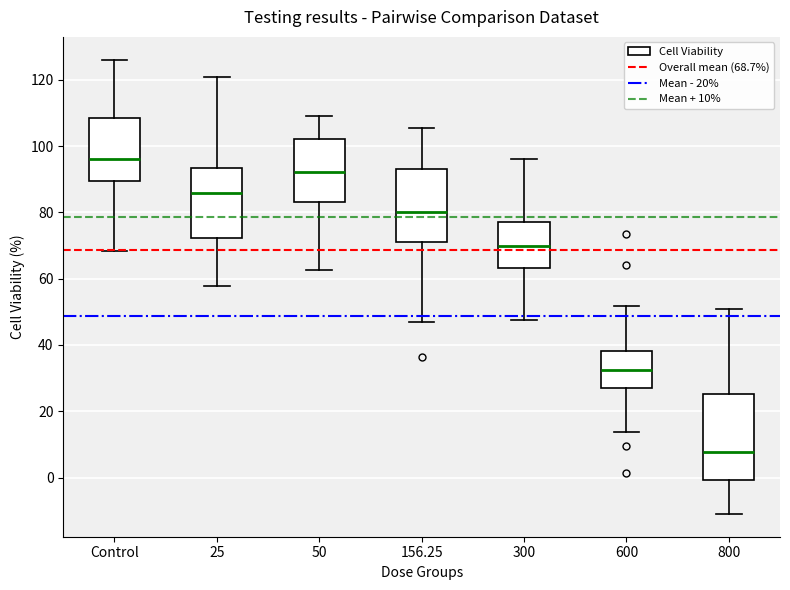

Reading left to right, transcribe this box plot: for each box, give where its median line is, the range the box spans, and where its two whiskers end, as read against the y-axis. The values are not printed on the chart, so give them approximately, as read against the axis.

Control: median 96, box 90 to 108, whiskers 68 to 126
25: median 86, box 72 to 94, whiskers 58 to 120
50: median 92, box 84 to 102, whiskers 62 to 110
156.25: median 80, box 72 to 94, whiskers 46 to 106
300: median 70, box 64 to 78, whiskers 48 to 96
600: median 32, box 26 to 38, whiskers 14 to 52
800: median 8, box 0 to 26, whiskers -10 to 50